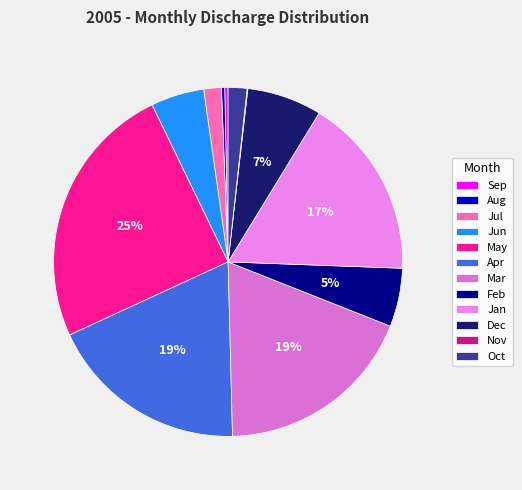

What is the change in value from Jun to May?

+7.1